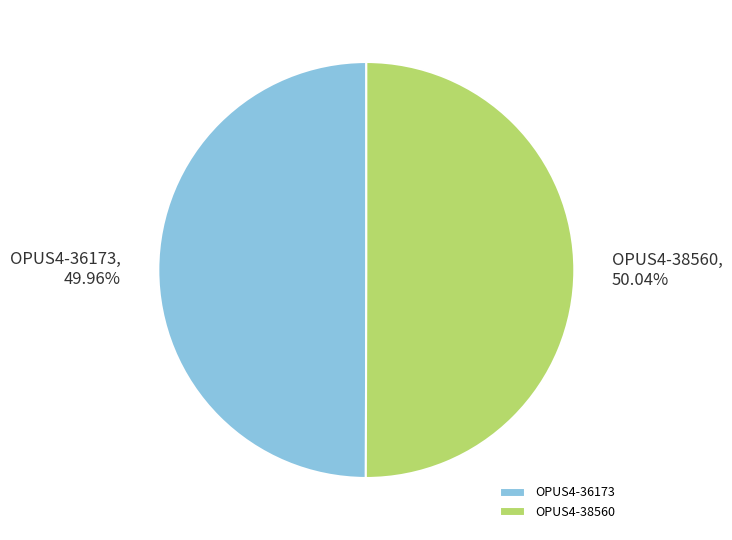

What percentage do OPUS4-38560 and OPUS4-36173 together represent?

100.0%